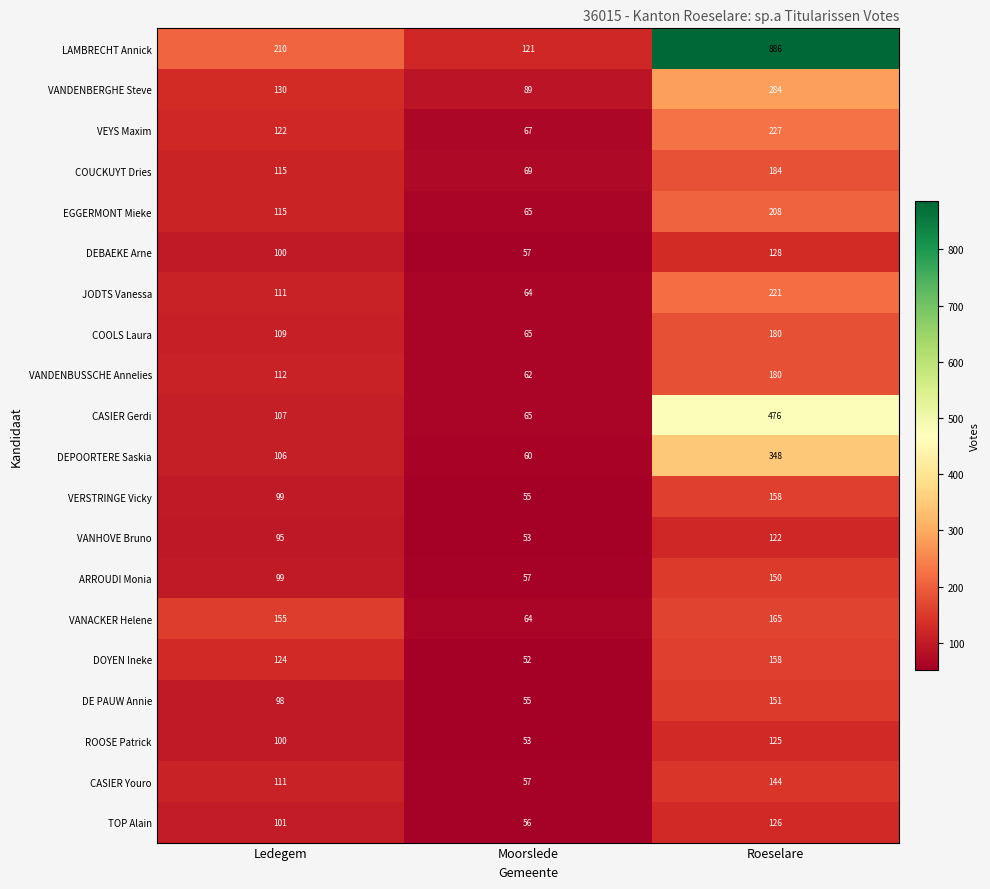

Which series has the widest spread of values?

LAMBRECHT Annick